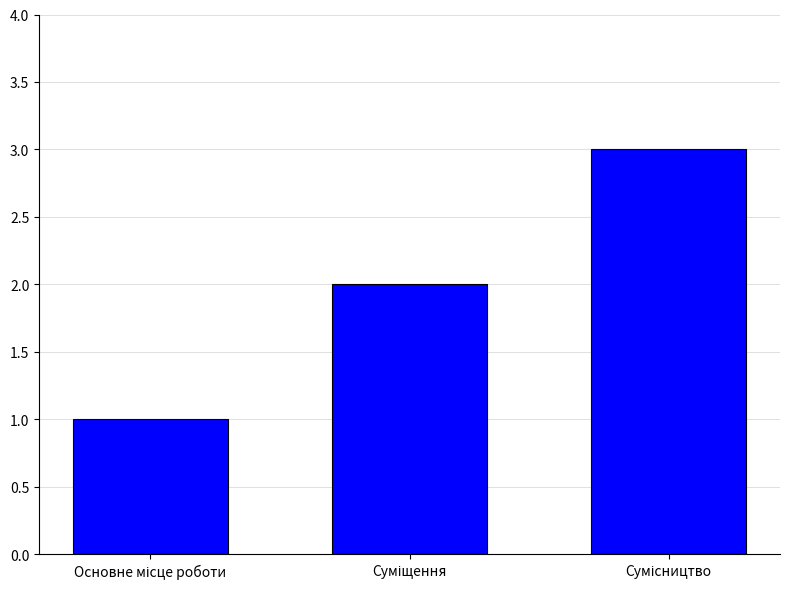

What is the greatest value displayed?

3